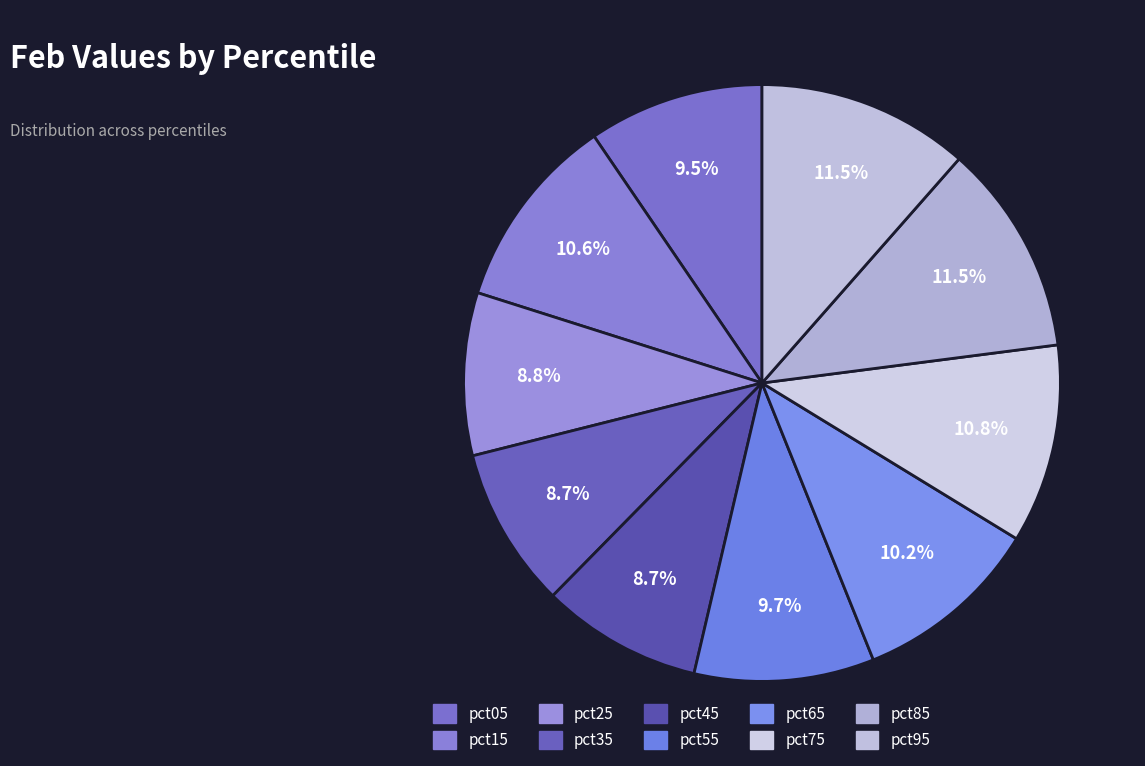

Which slice is the largest?

pct95